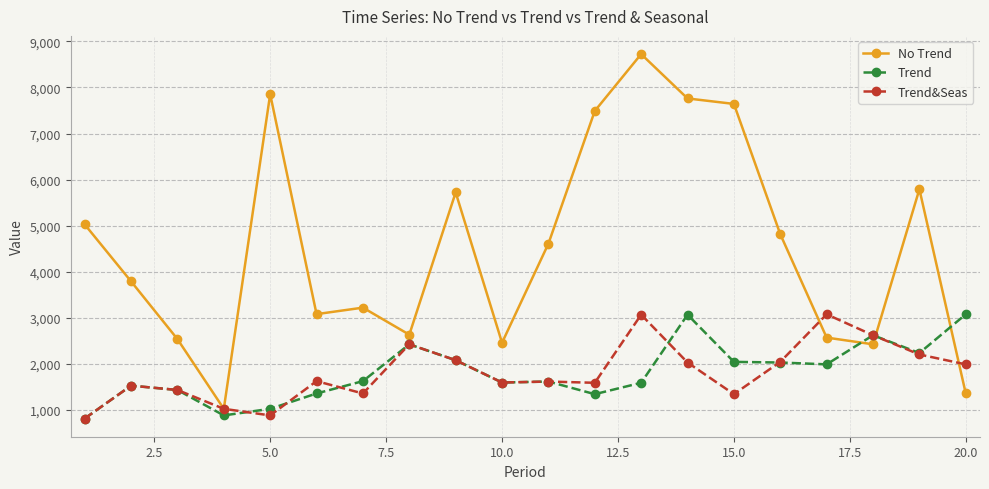

What is the greatest value displayed?

8723